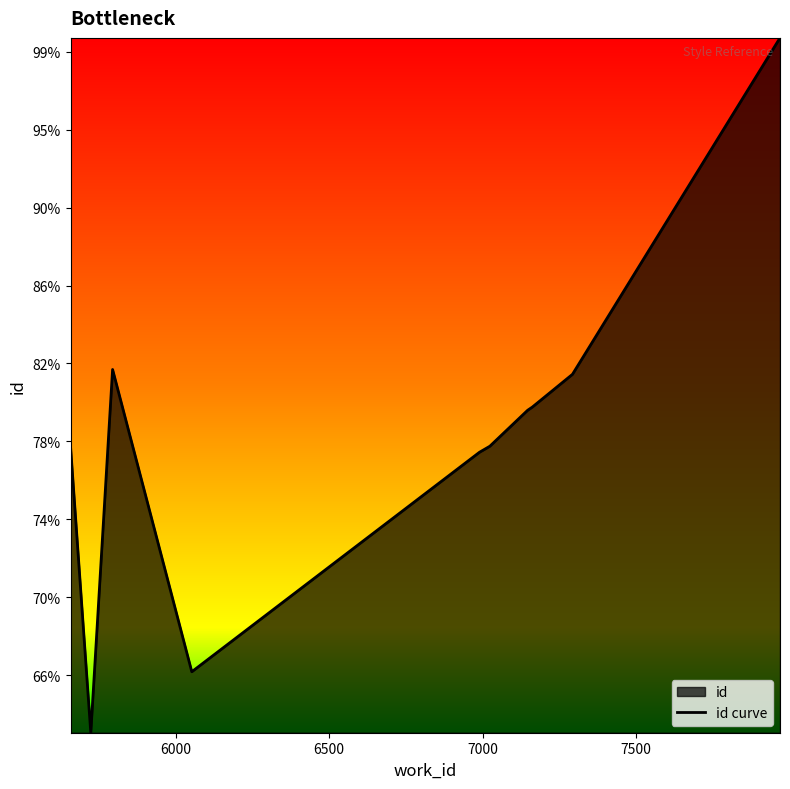

What is the ratio of the value at 7500 to the value at 7000?

1.2